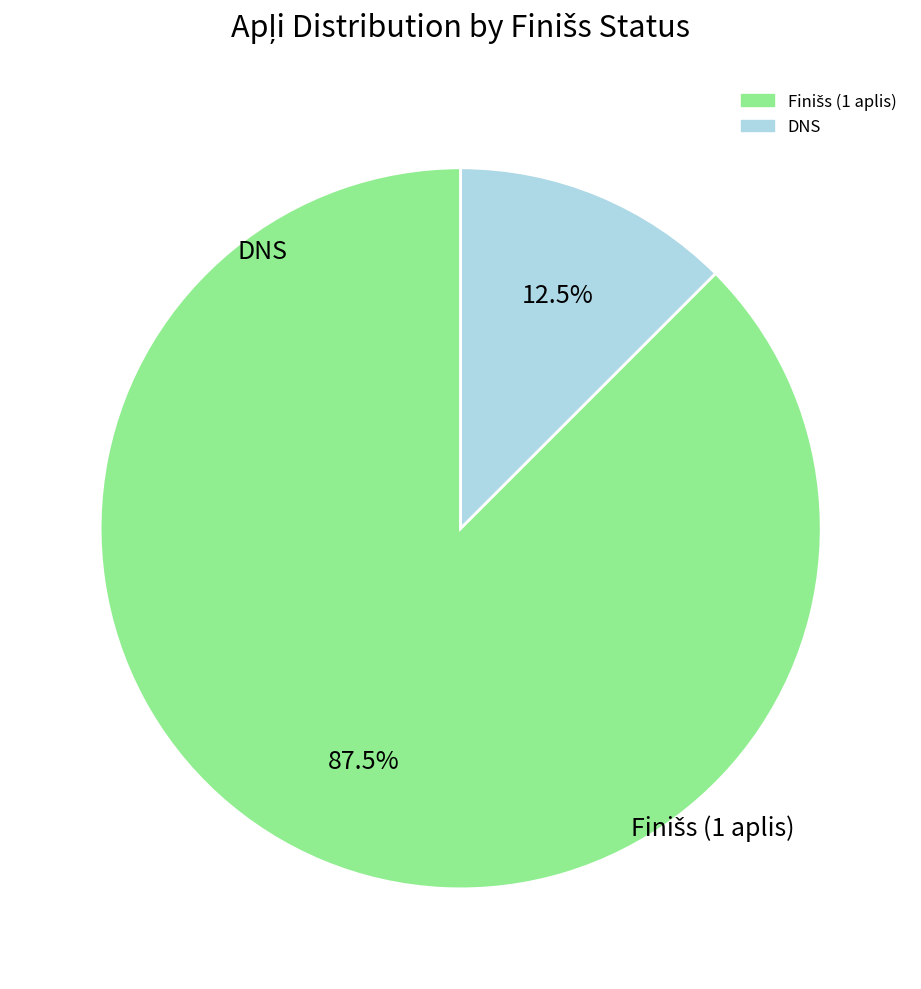

Count the number of slices in the pie.

2